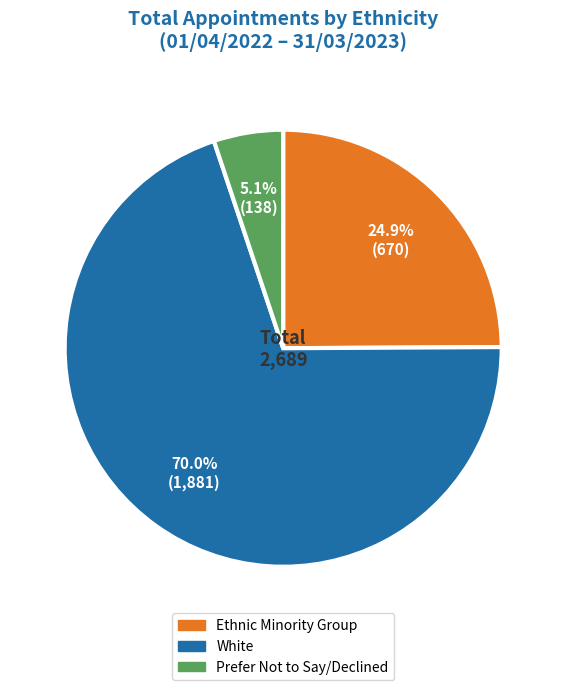

Rank the categories by value from lowest to highest.

Prefer Not to Say/Declined, Ethnic Minority Group, White